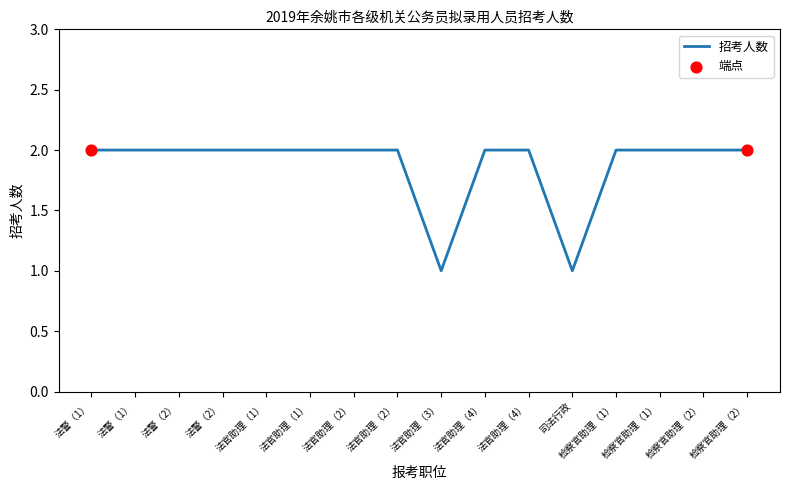

What is the change in value from 法警（1） to 法官助理（3）?

-1